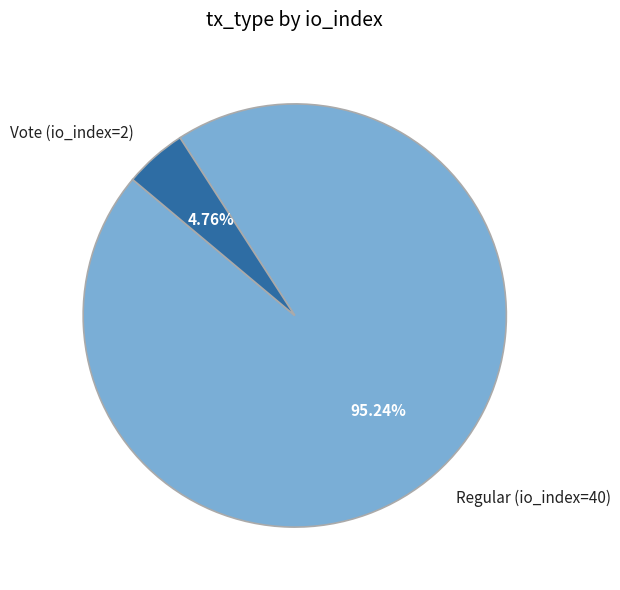

How many slices are in this pie chart?

2